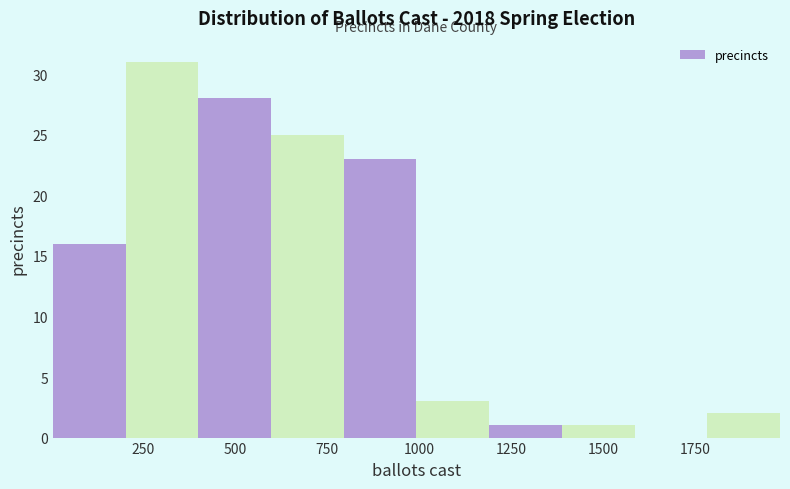

Around what value on the x-axis is the tallest bar? Give the approximate position of its centre, as read against the axis.

300